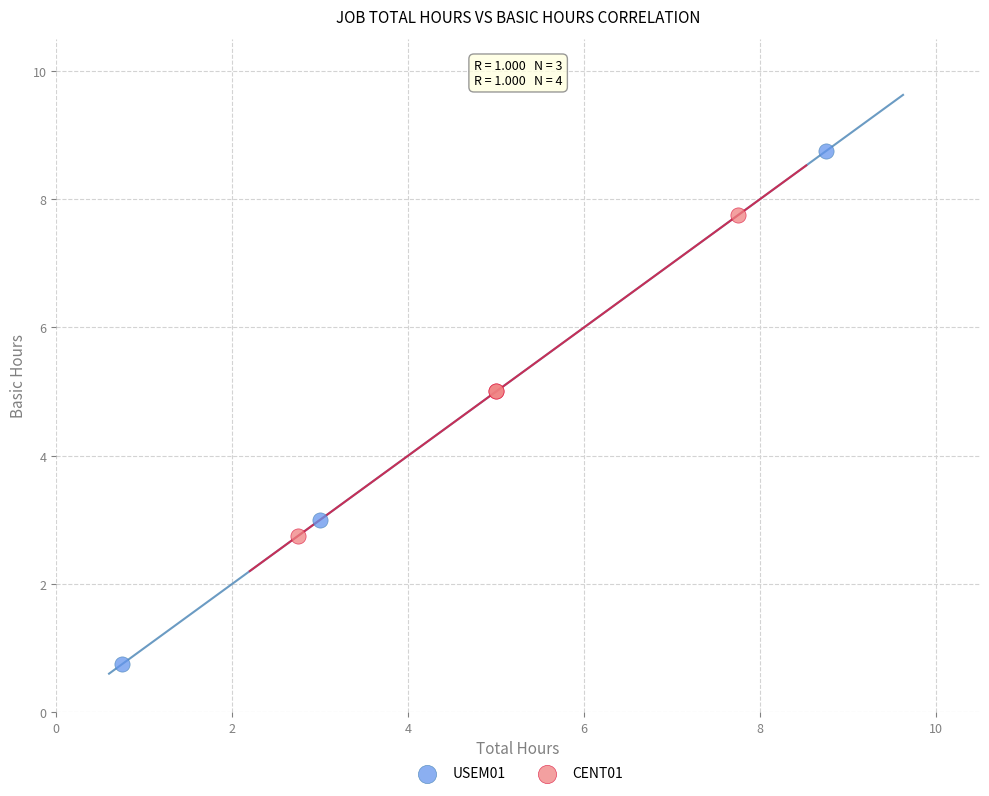

What are all the series names shown in the legend?

USEM01, CENT01